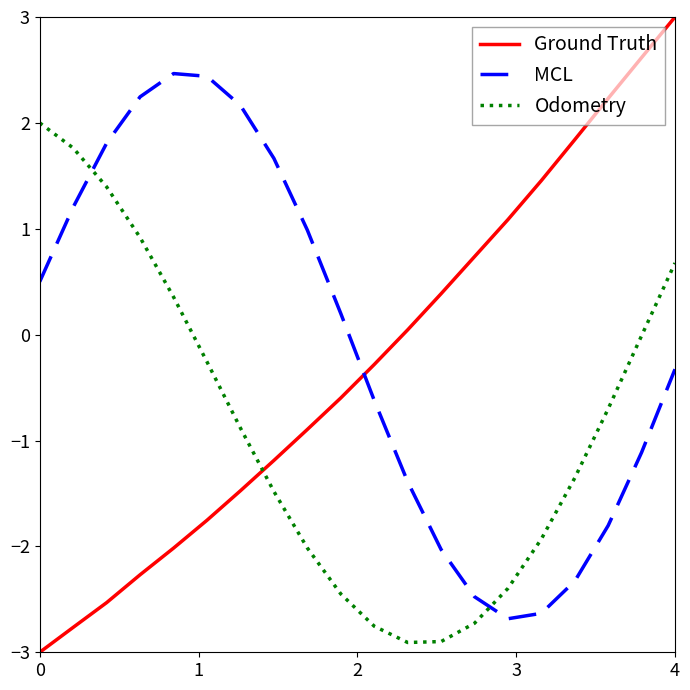

Which series has the widest spread of values?

Ground Truth